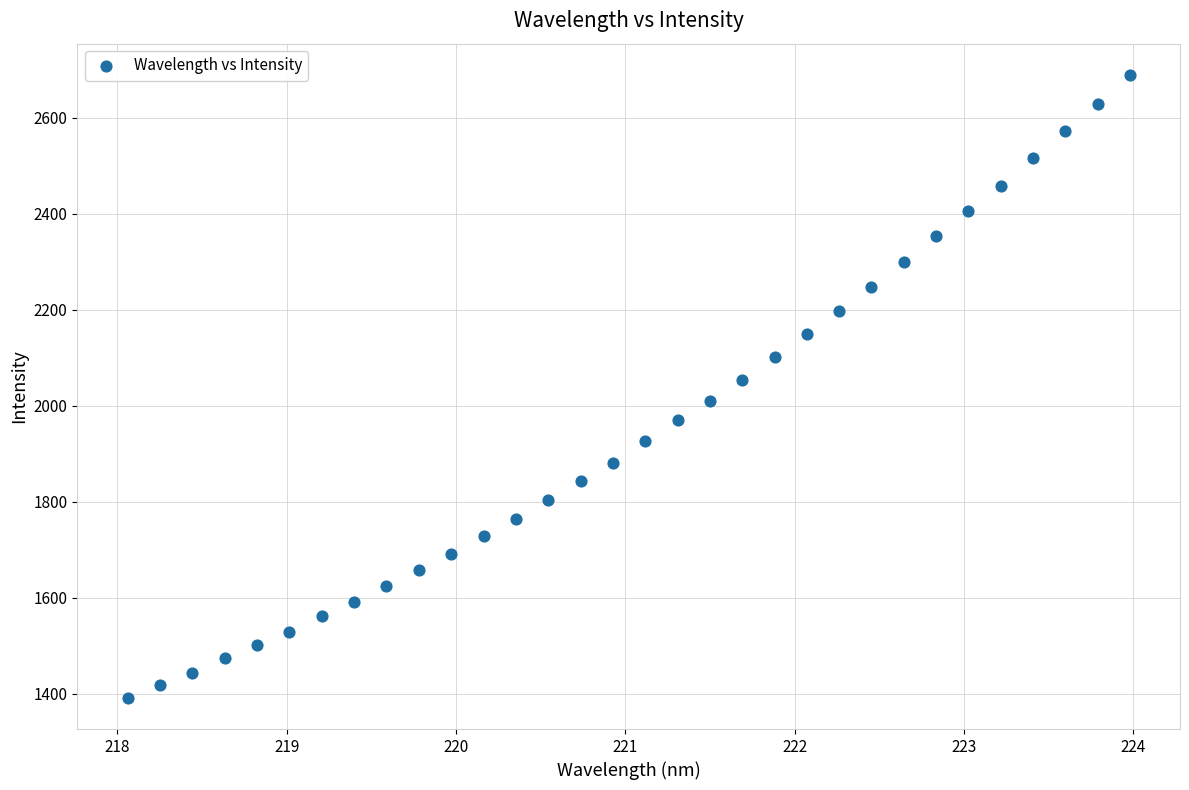

What Y value in the scatter plot is closest to 2040?

2054.8